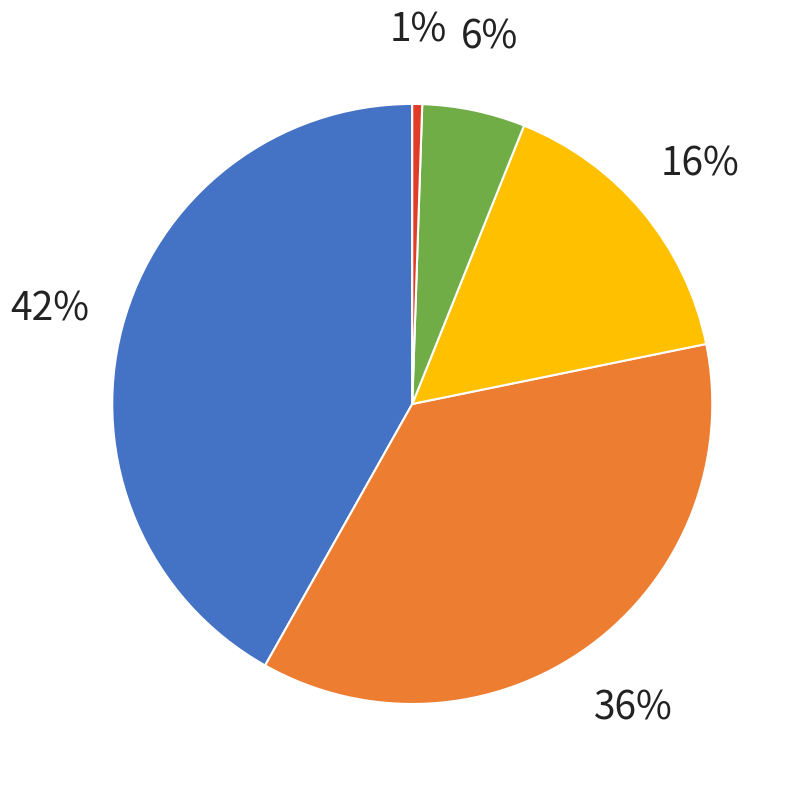

What portion of the pie excludes Workforce Holdings Ltd?

99.2%